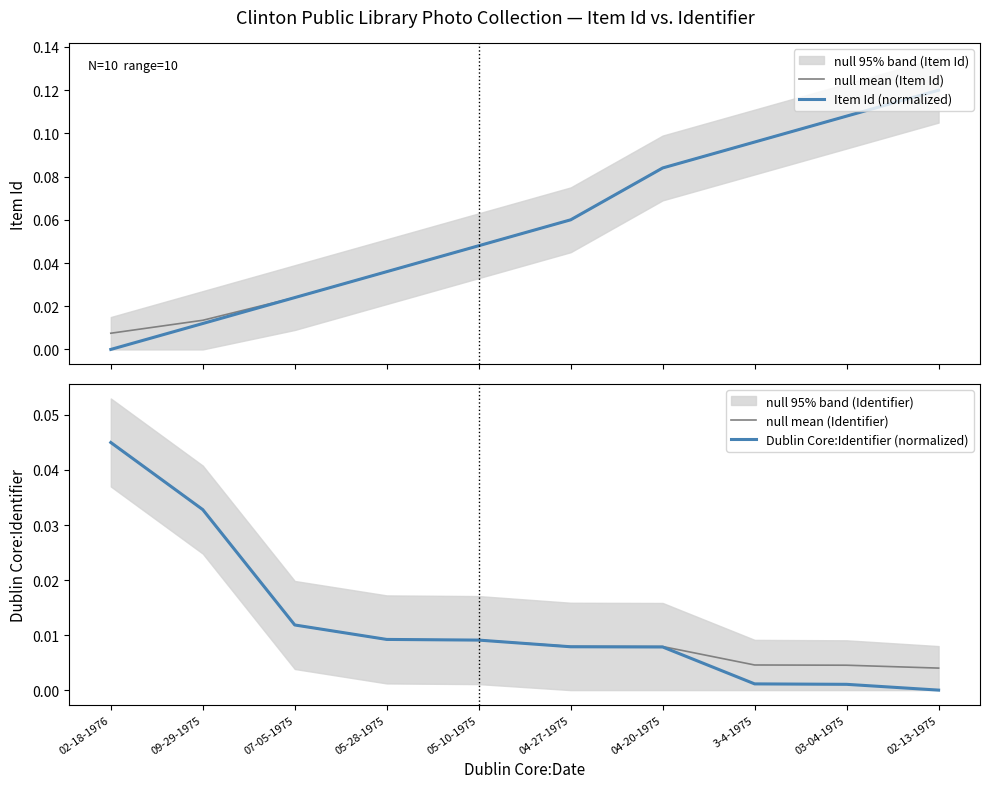

Reading left to right, extract all data points from this chart.

null mean (Item Id): 0.0	0.0	0.0	0.0	0.0	0.1	0.1	0.1	0.1	0.1
Item Id (normalized): 0.0	0.0	0.0	0.0	0.0	0.1	0.1	0.1	0.1	0.1
null mean (Identifier): 0.0	0.0	0.0	0.0	0.0	0.0	0.0	0.0	0.0	0.0
Dublin Core:Identifier (normalized): 0.0	0.0	0.0	0.0	0.0	0.0	0.0	0.0	0.0	0.0